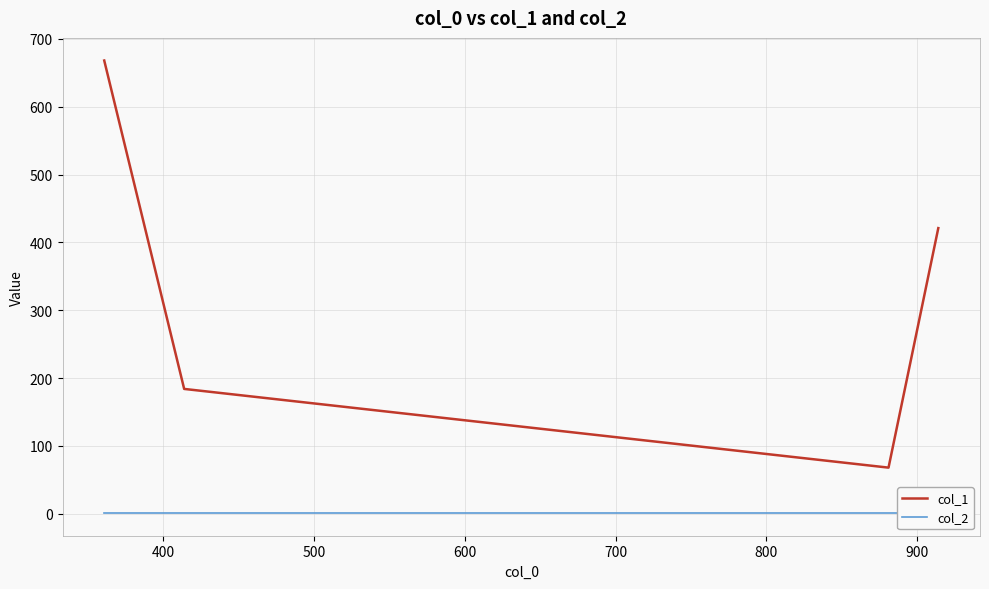

The value of col_2 at 300 is 2. True or false?

False